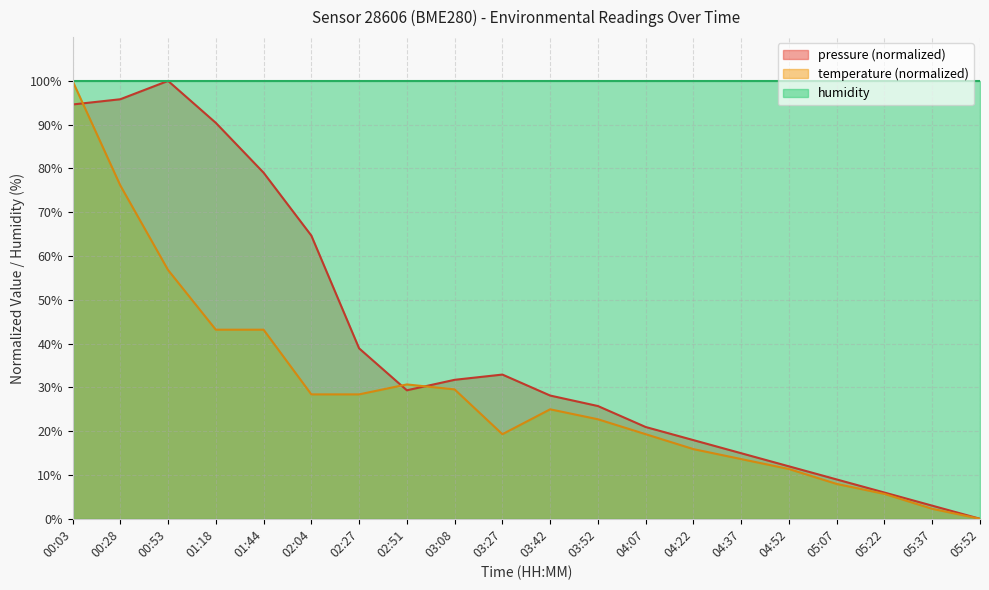

Where does the temperature series first go above 25?

00:03